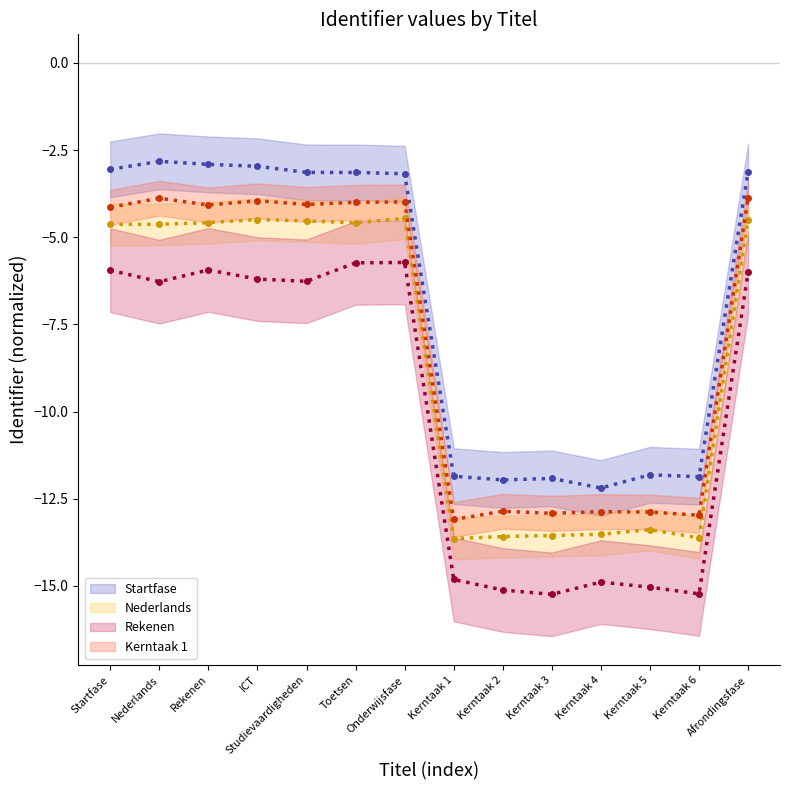

Rank the series at Kerntaak 5 from lowest to highest value.

Rekenen (center), Nederlands (center), Kerntaak 1 (center), Startfase (center)